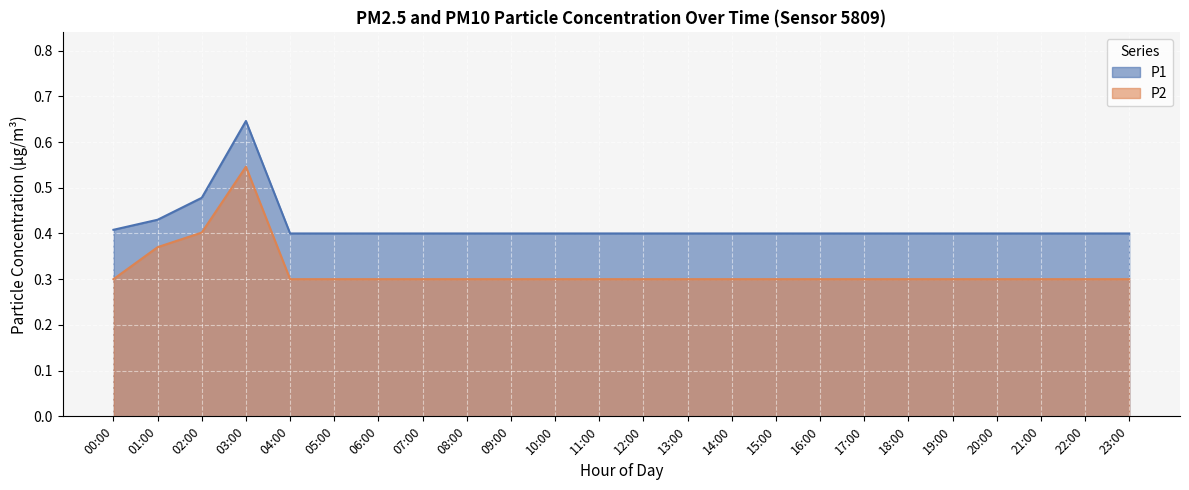

Which has a higher value, 13:00 or 11:00?

13:00